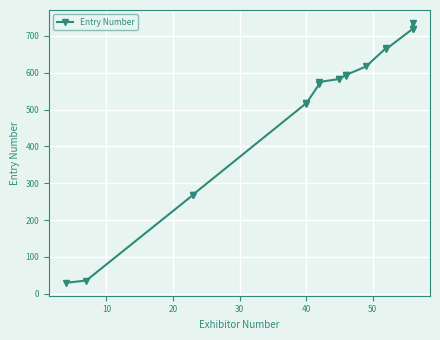

Read the value at 10.

36